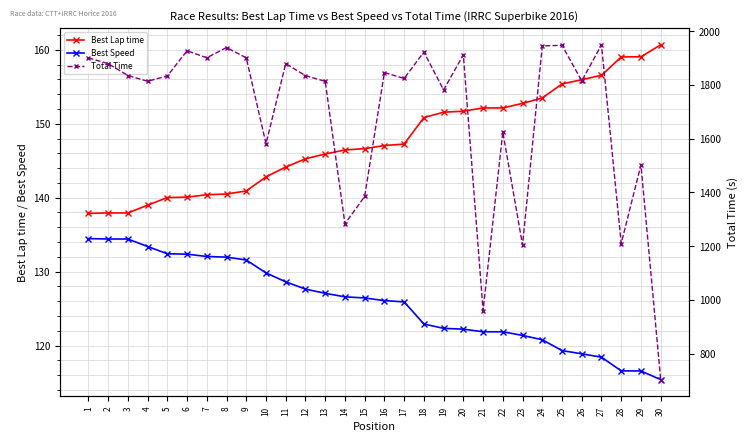

Which category has the highest value in the Best Speed series?

1